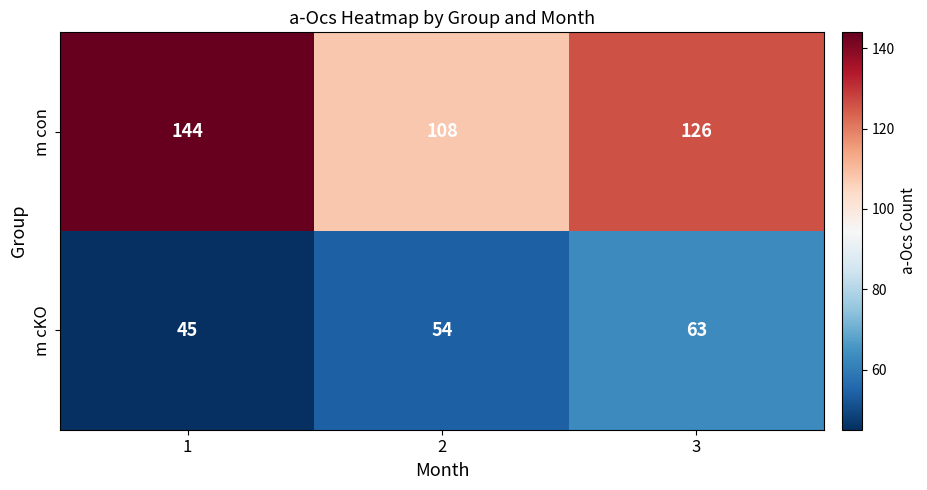

What is the difference between the highest and lowest values at 1?

99